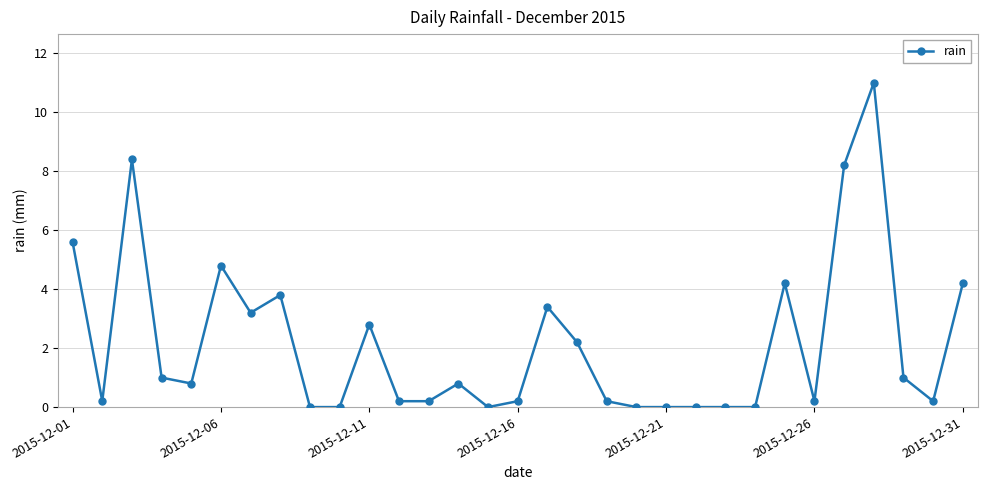

Is this an area chart (filled region under the line)?

No